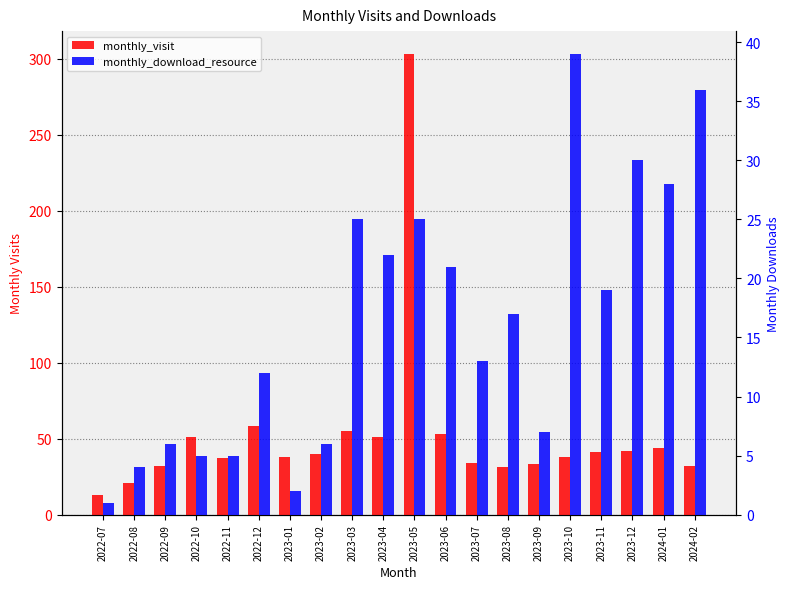

Reading left to right, transcribe all the data shown in this chart.

monthly_visit: 13	21	32	51	37	58	38	40	55	51	303	53	34	31	33	38	41	42	44	32
monthly_download_resource: 1	4	6	5	5	12	2	6	25	22	25	21	13	17	7	39	19	30	28	36